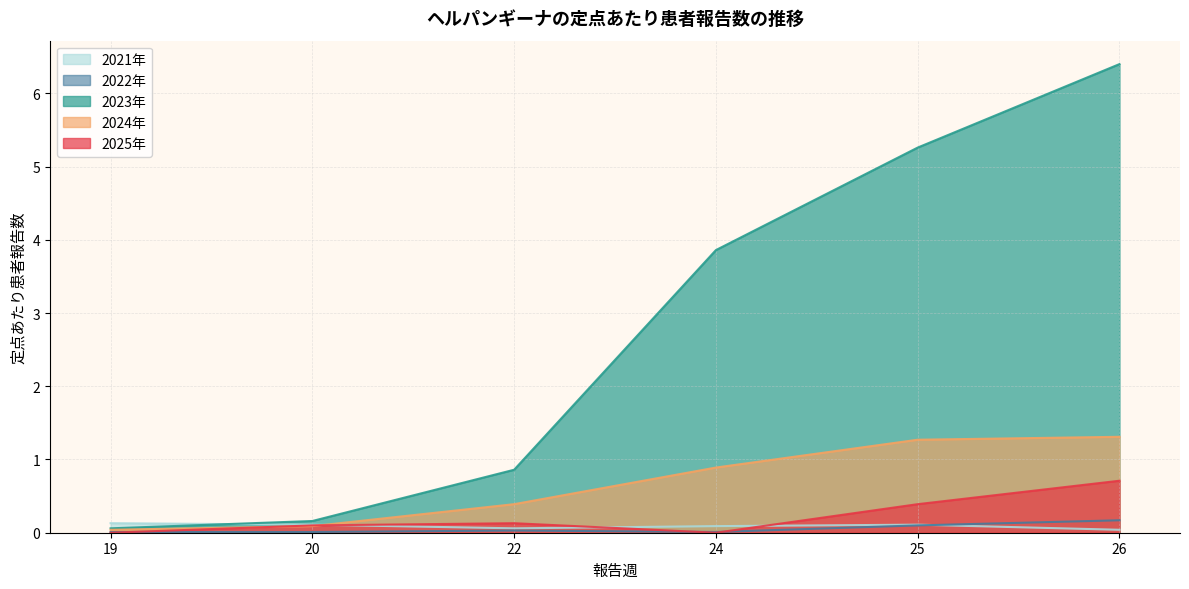

What is the difference between the maximum and minimum values in the 2023年 series?

6.3